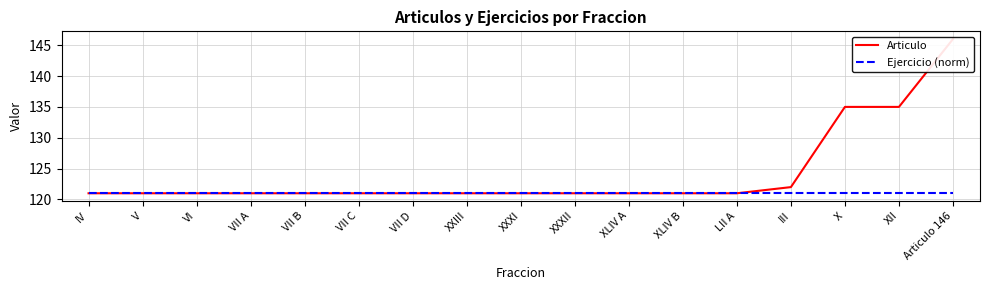

What are all the series names shown in the legend?

Articulo, Ejercicio (norm)